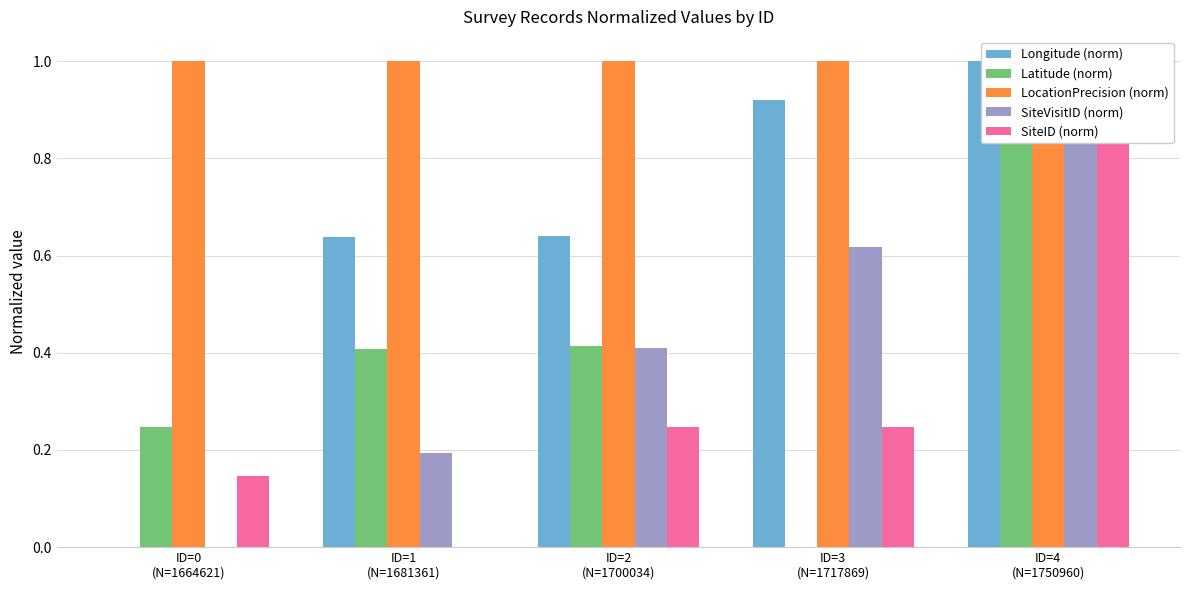

What are all the series names shown in the legend?

Longitude (norm), Latitude (norm), LocationPrecision (norm), SiteVisitID (norm), SiteID (norm)